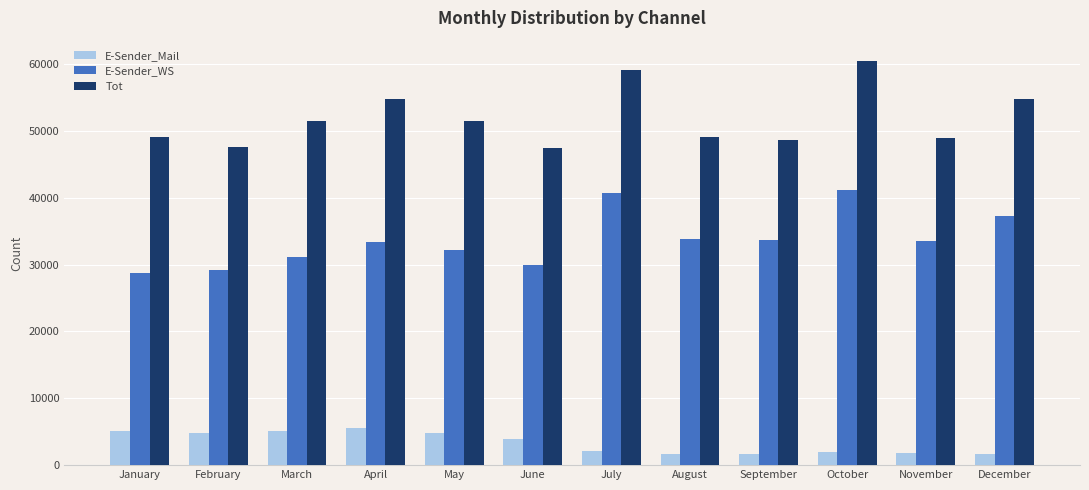

What is the value of the E-Sender_Mail bar at the 4th from the left?

5554